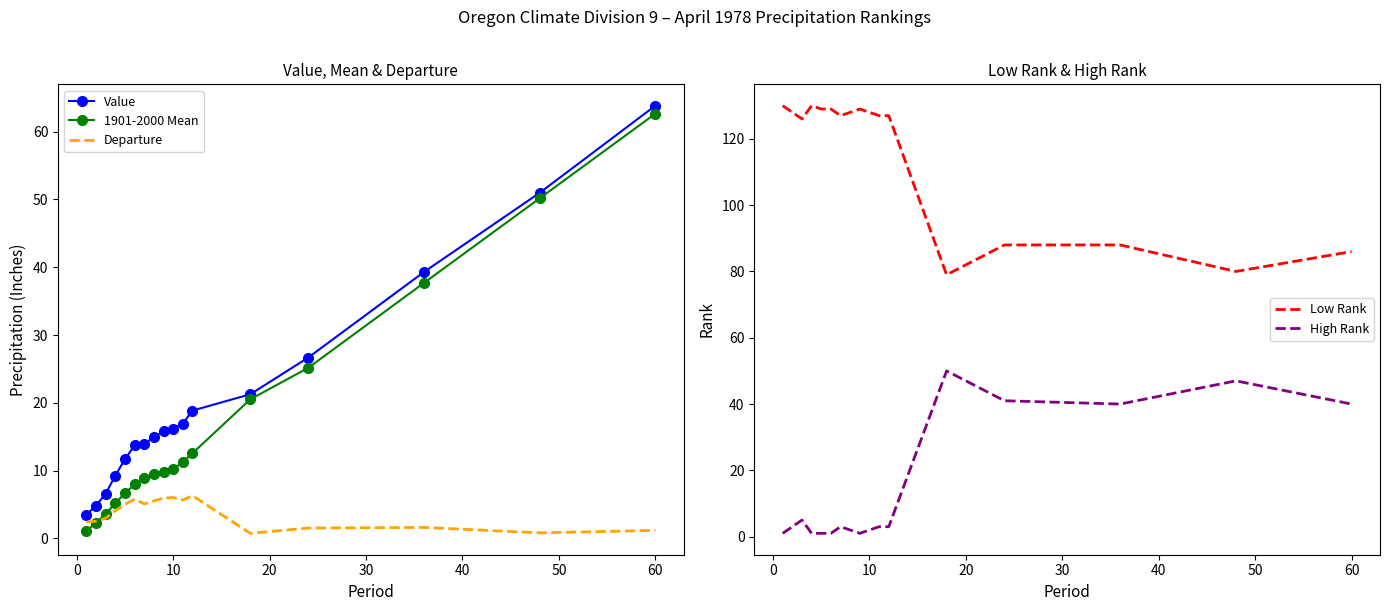

The value of 1901-2000 Mean at 10 is 3.0. True or false?

False